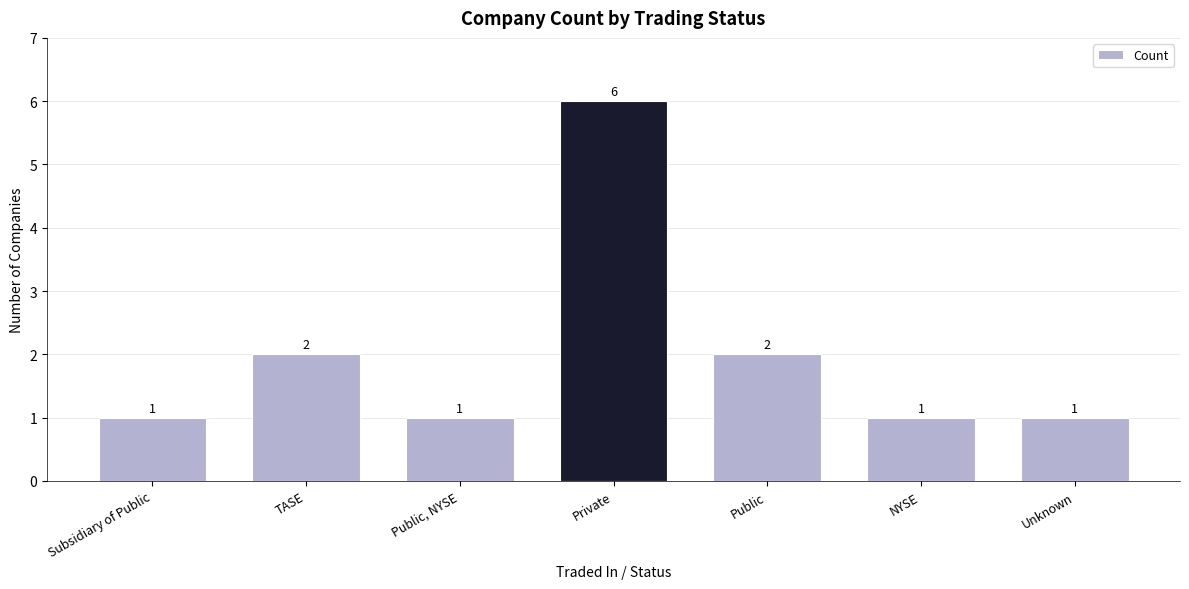

True or false: the data shows 0 at Public, NYSE.

False